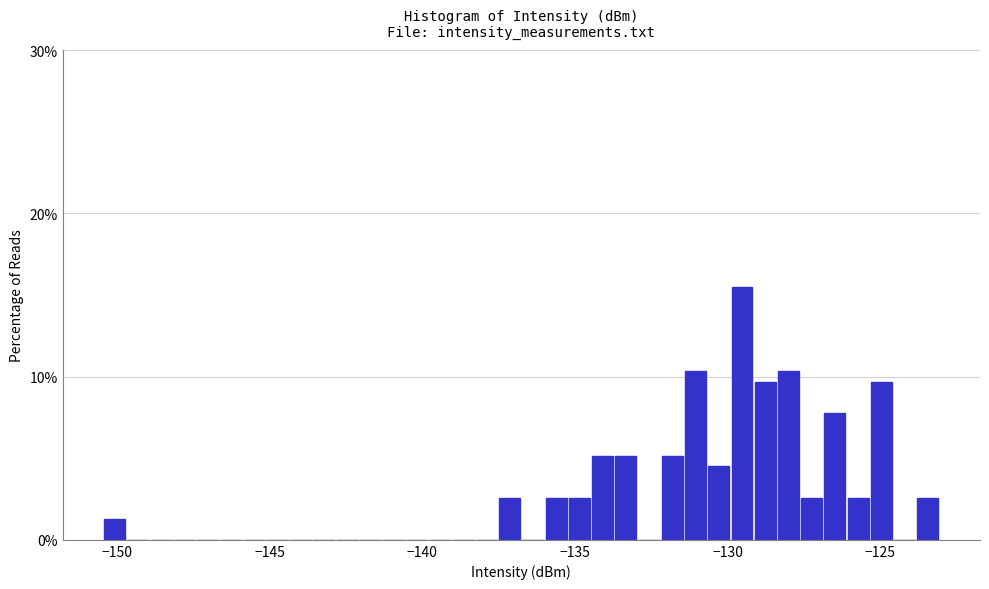

Around what value on the x-axis is the tallest bar? Give the approximate position of its centre, as read against the axis.

-129.5